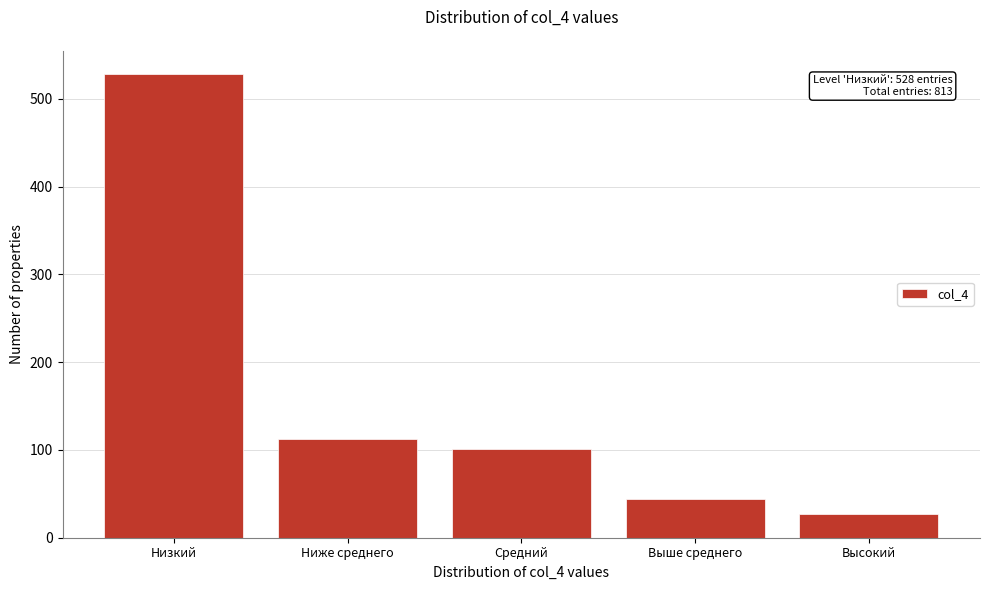

Reading left to right, list all the values displayed in this chart.

528	113	101	44	27